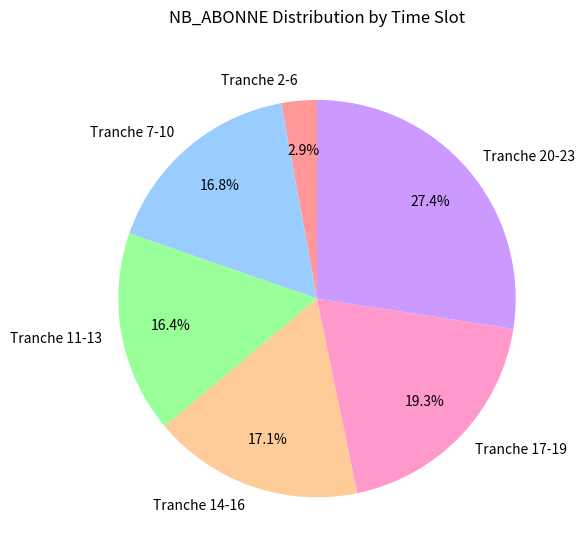

To the nearest percent, what is the average slice percentage?

17%